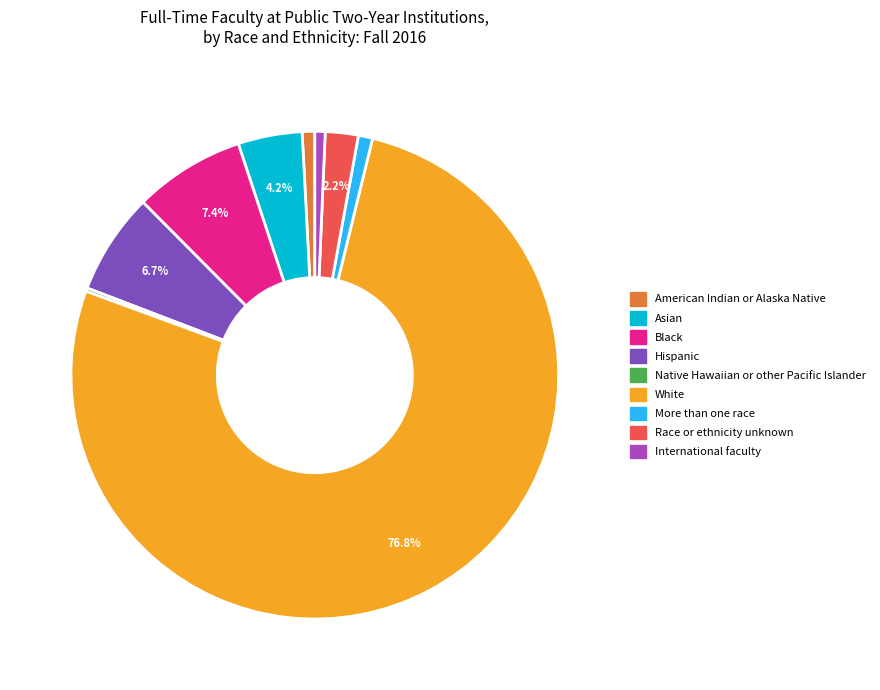

Is White the majority of the pie?

Yes